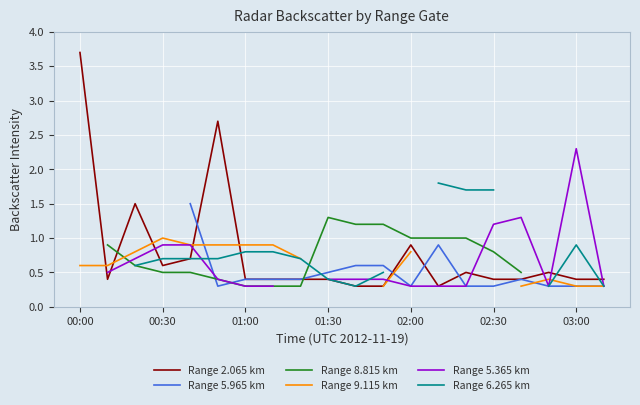

What is the lowest value of the Range 2.065 km series?

0.3